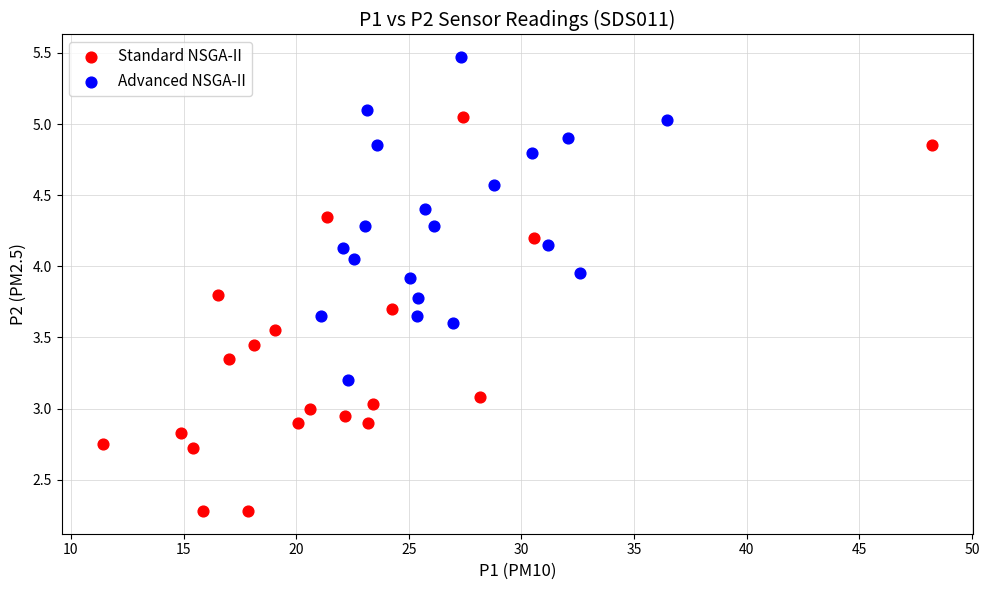

Which series contains the lowest Y value?

Standard NSGA-II